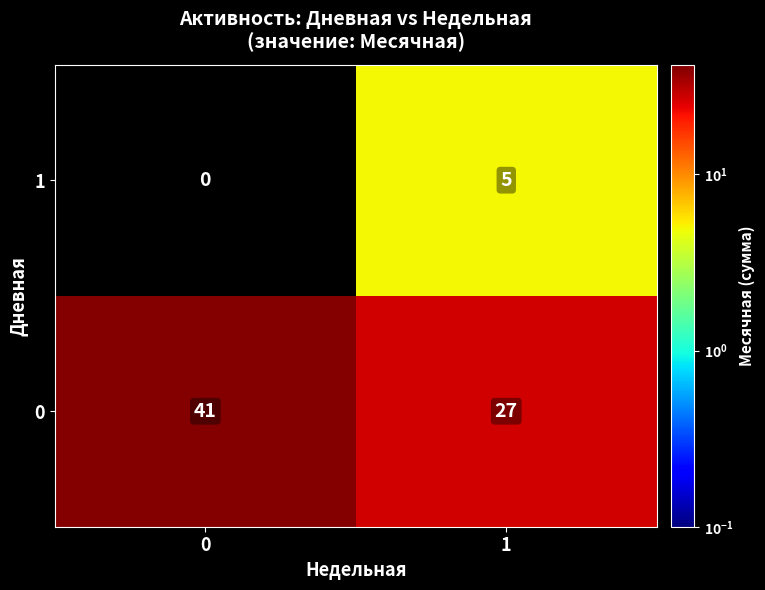

Rank the series by their maximum value, from highest to lowest.

0, 1